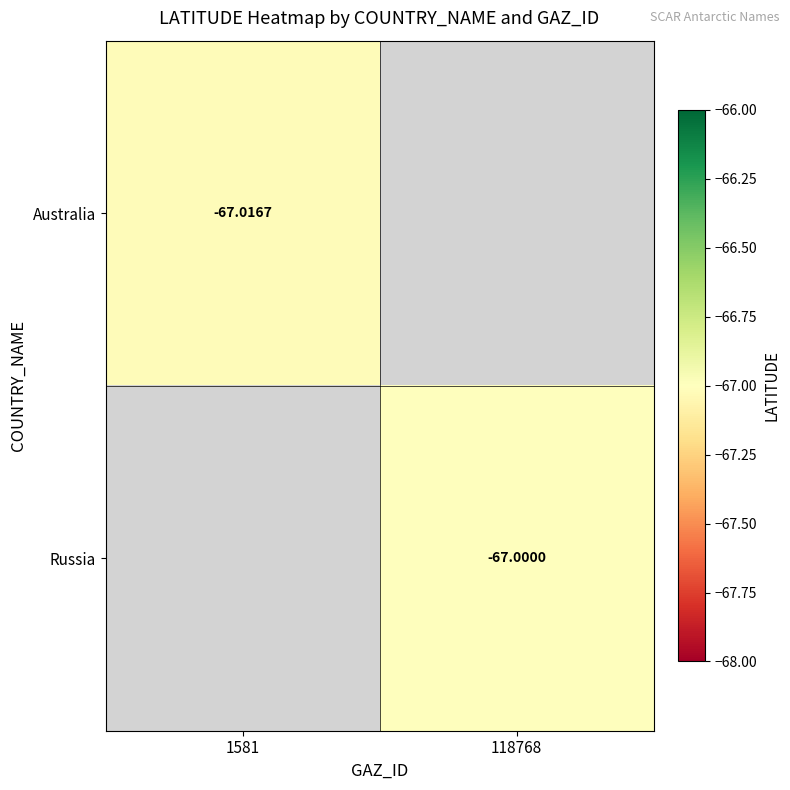

Count the number of data series in this chart.

2